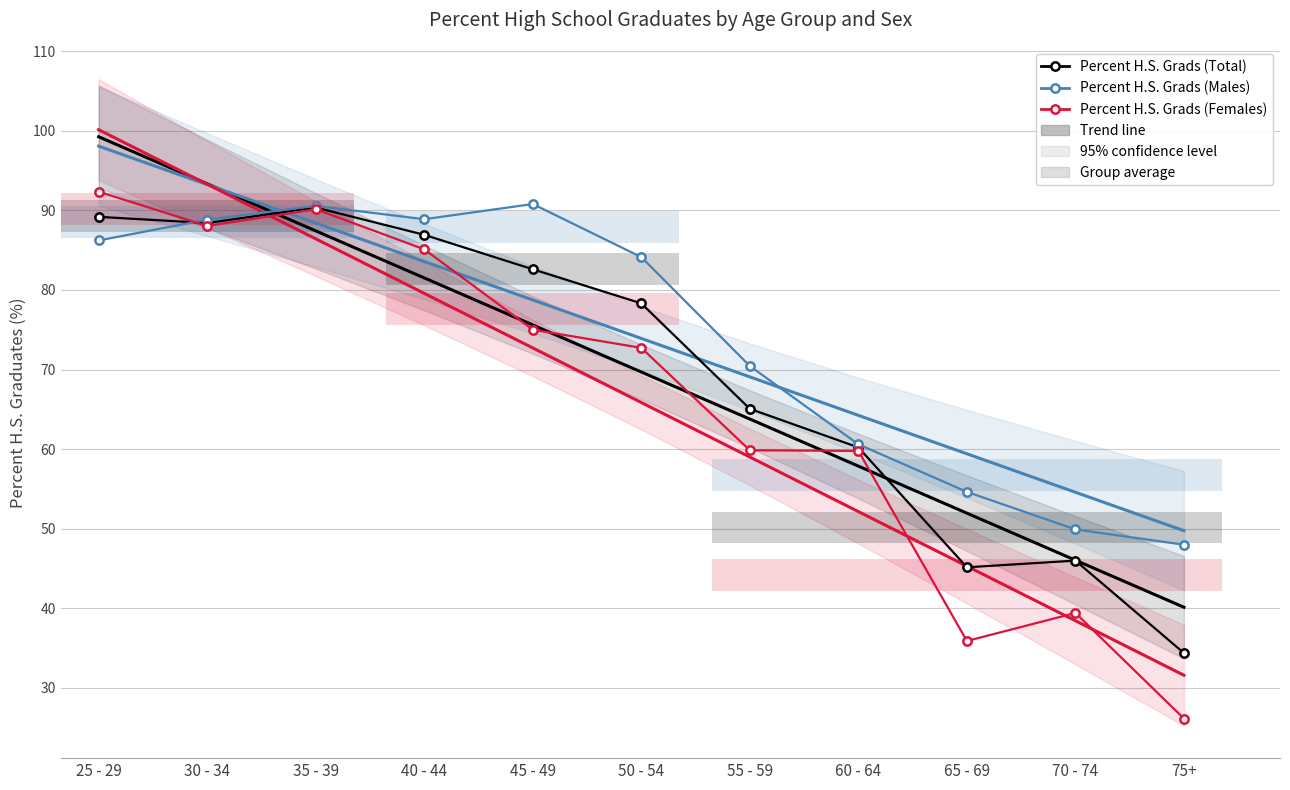

At which category does the chart reach its minimum across all series?

75+